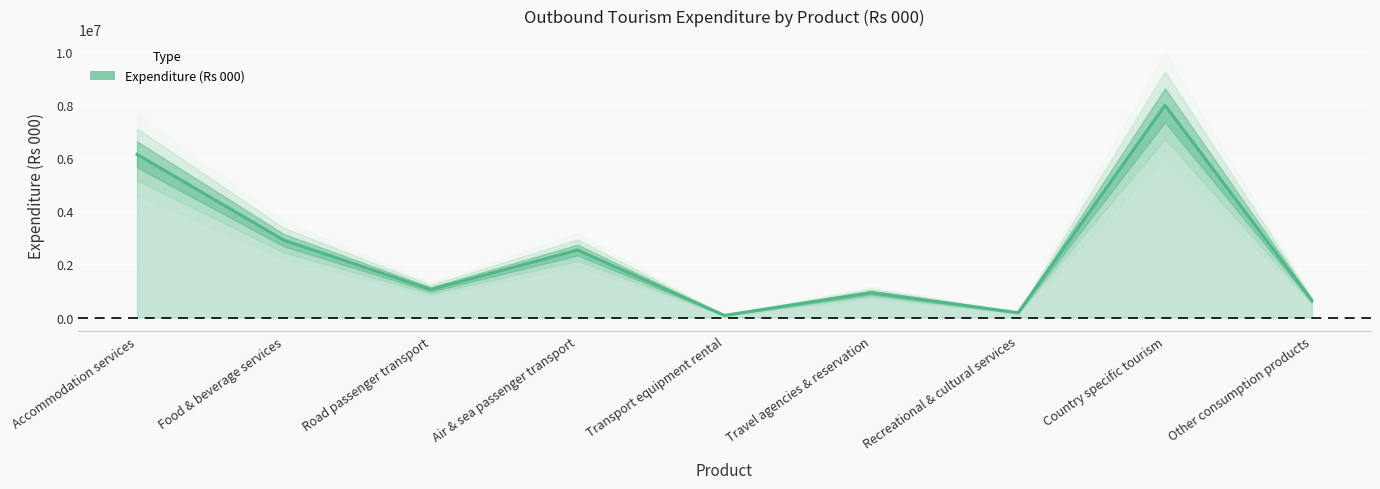

Reading right to left, extract all data points from this chart.

638000	7998000	180000	937000	80000	2542000	1057000	2912000	6144000